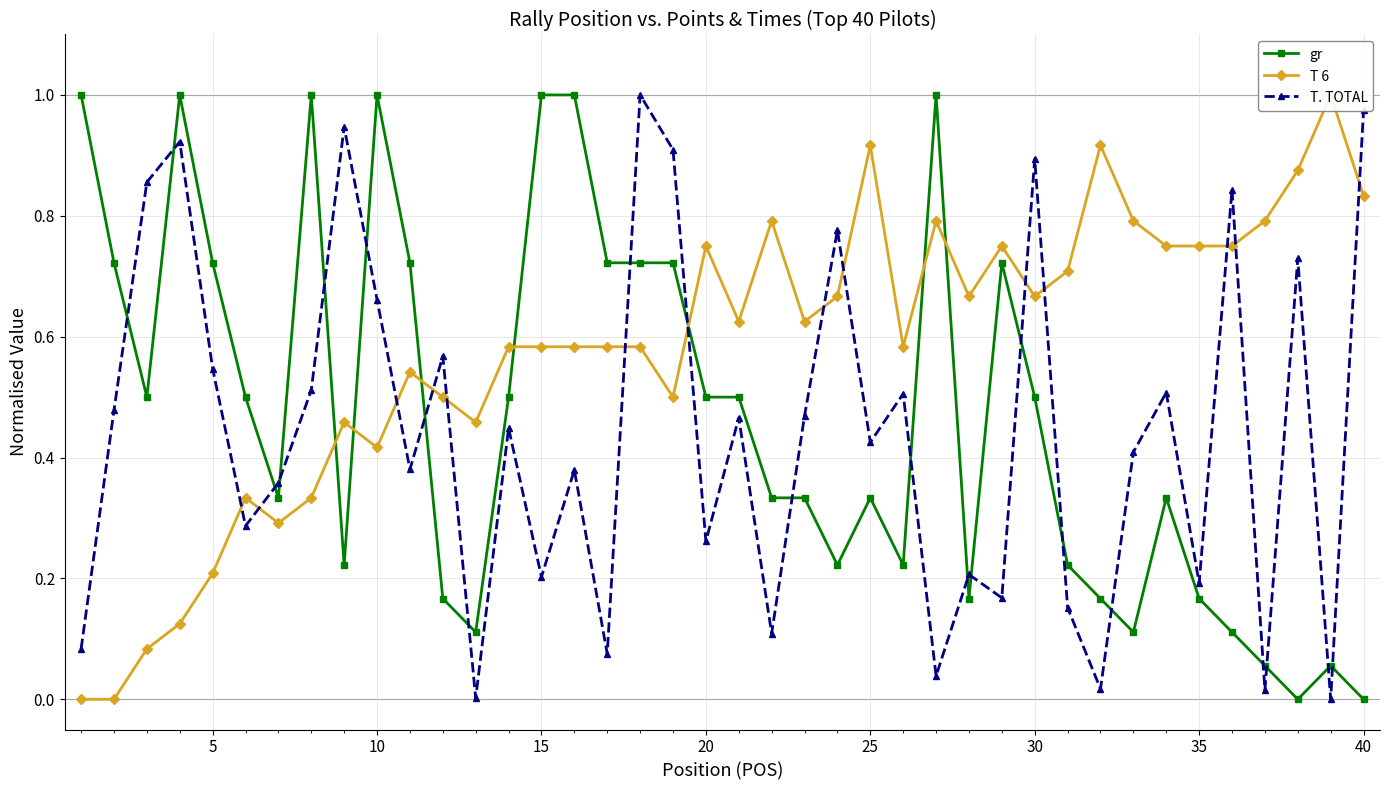

In T. TOTAL, how many points are higher than both neighbors (excluding endpoints)?

14